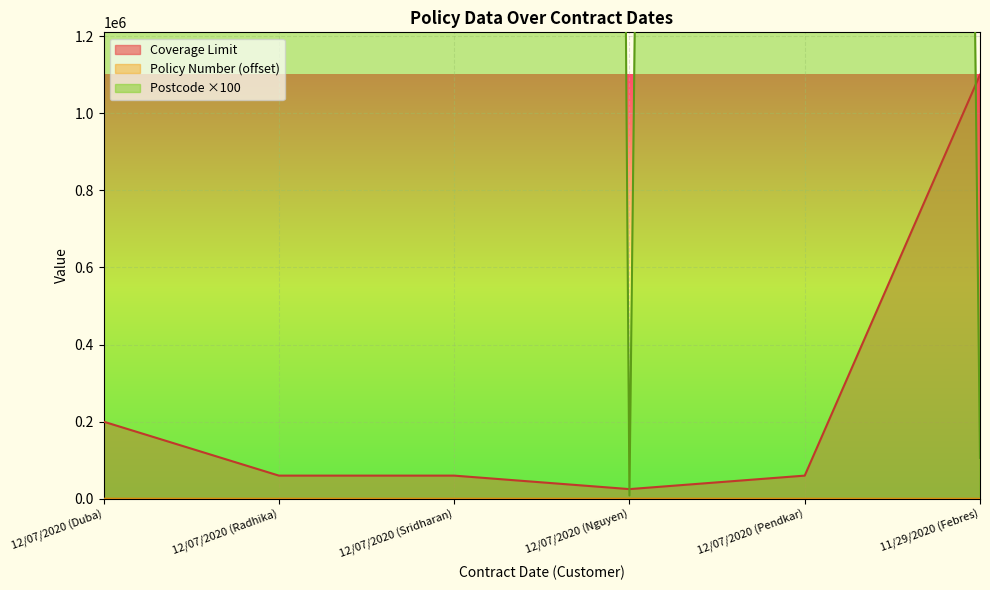

At which category is the sum across all series the highest?

12/07/2020 (Radhika)